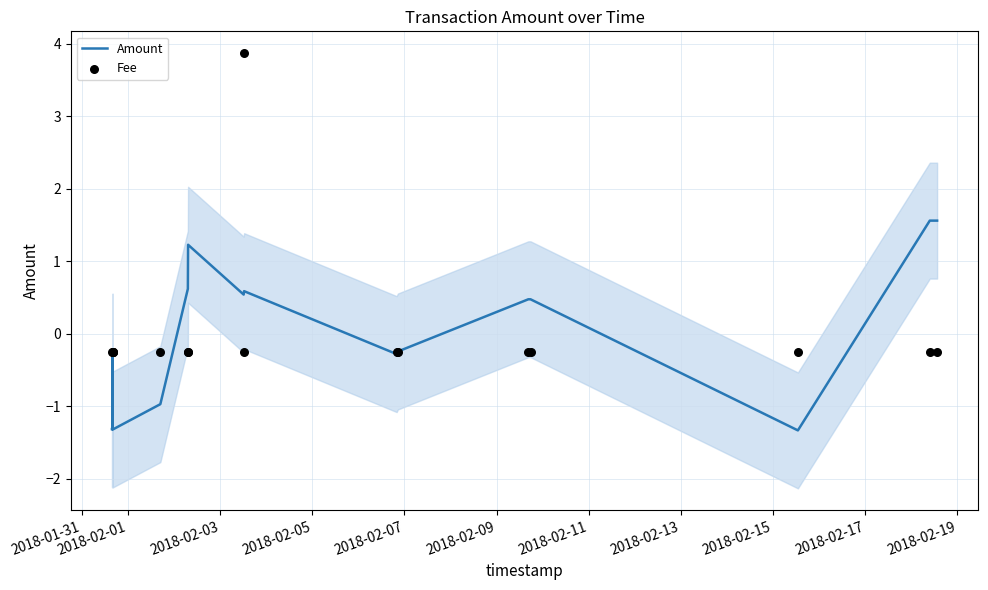

Which series reaches the maximum Y coordinate?

Fee